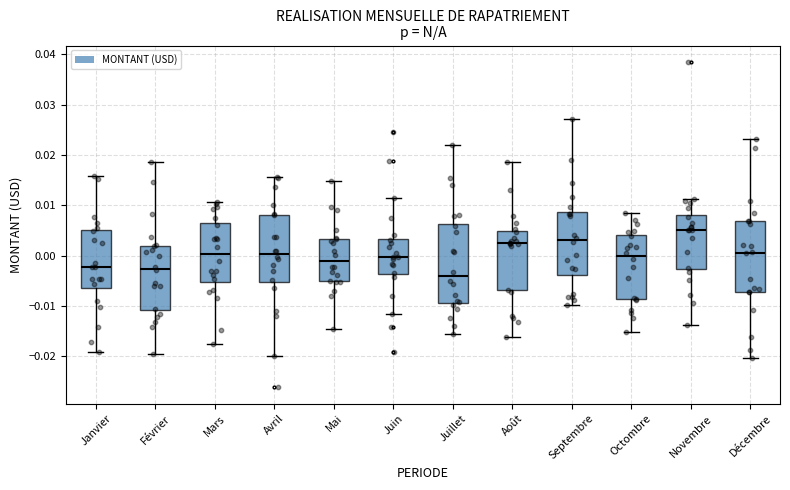

Reading left to right, transcribe this box plot: for each box, give where its median line is, the range the box spans, and where its two whiskers end, as read against the y-axis. The values are not printed on the chart, so give them approximately, as read against the axis.

Janvier: median -0.002, box -0.006 to 0.005, whiskers -0.019 to 0.016
Février: median -0.003, box -0.011 to 0.002, whiskers -0.020 to 0.019
Mars: median 0.000, box -0.005 to 0.006, whiskers -0.018 to 0.011
Avril: median 0.000, box -0.005 to 0.008, whiskers -0.020 to 0.016
Mai: median -0.001, box -0.005 to 0.003, whiskers -0.015 to 0.015
Juin: median 0.000, box -0.004 to 0.003, whiskers -0.012 to 0.011
Juillet: median -0.004, box -0.009 to 0.006, whiskers -0.016 to 0.022
Août: median 0.003, box -0.007 to 0.005, whiskers -0.016 to 0.019
Septembre: median 0.003, box -0.004 to 0.009, whiskers -0.010 to 0.027
Octombre: median 0.000, box -0.009 to 0.004, whiskers -0.015 to 0.009
Novembre: median 0.005, box -0.003 to 0.008, whiskers -0.014 to 0.011
Décembre: median 0.001, box -0.007 to 0.007, whiskers -0.020 to 0.023